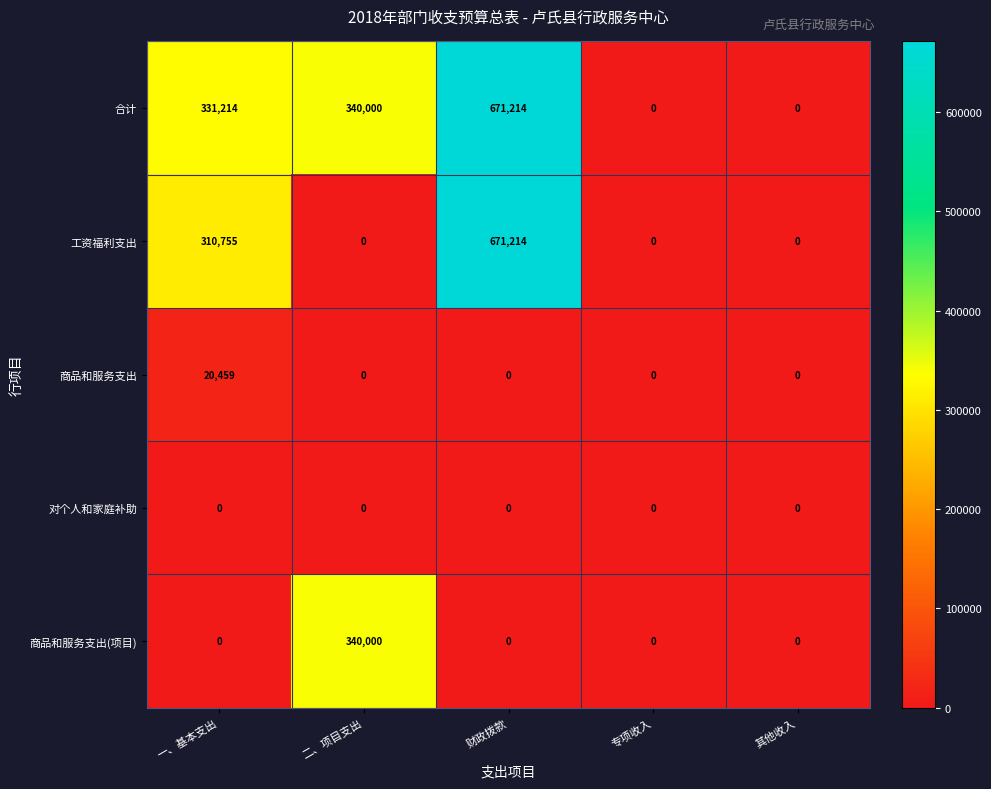

What is the difference between the highest and lowest values at 二、项目支出?

340000